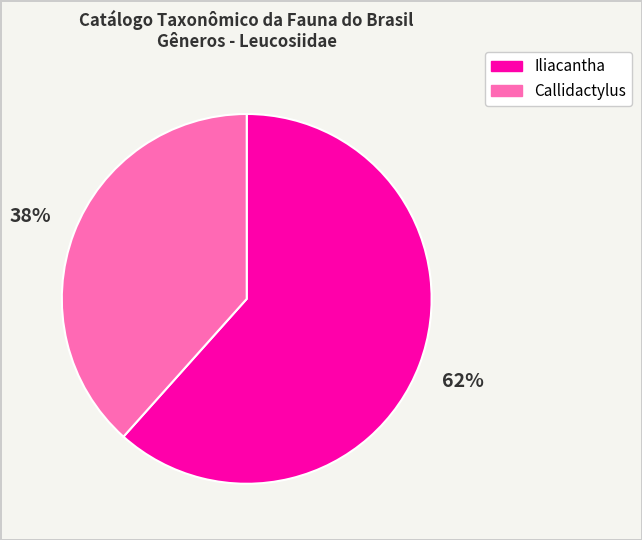

How many segments does this pie chart have?

2